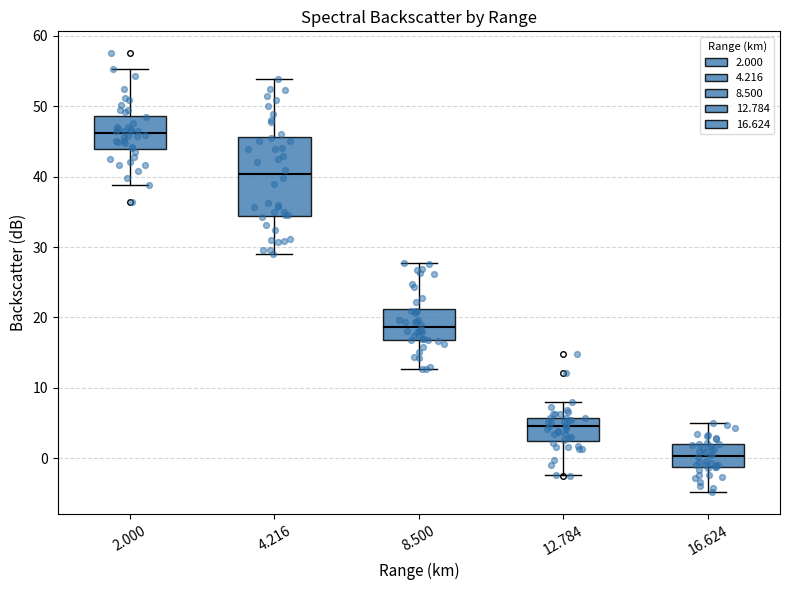

Which box's median line is the lowest?

16.624